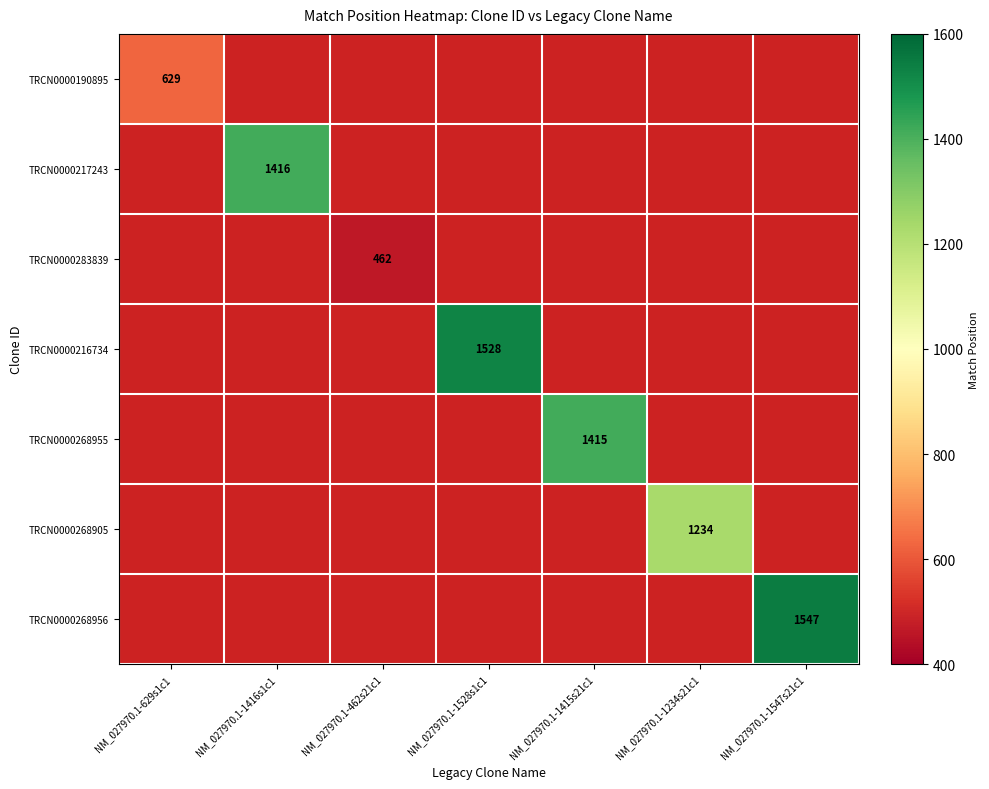

Count the number of data series in this chart.

7